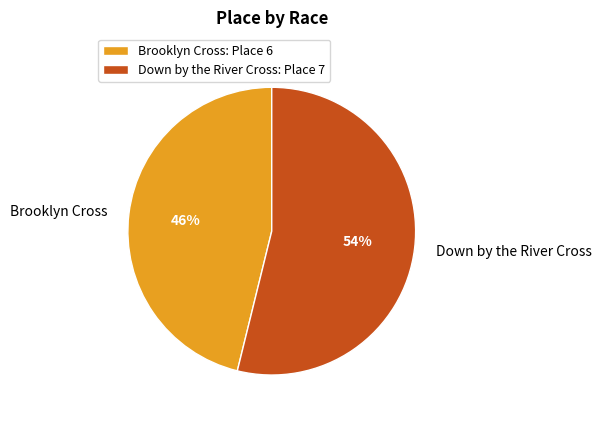

Does any single category account for the majority?

Yes